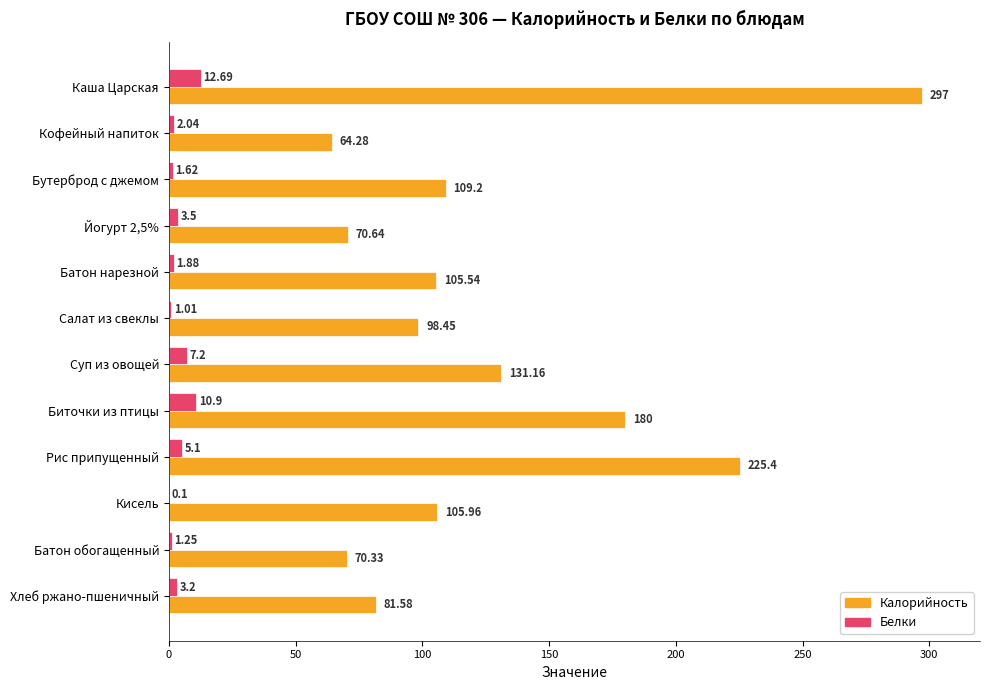

What is the sum of the Белки values at Йогурт 2,5% and Рис припущенный?

8.6